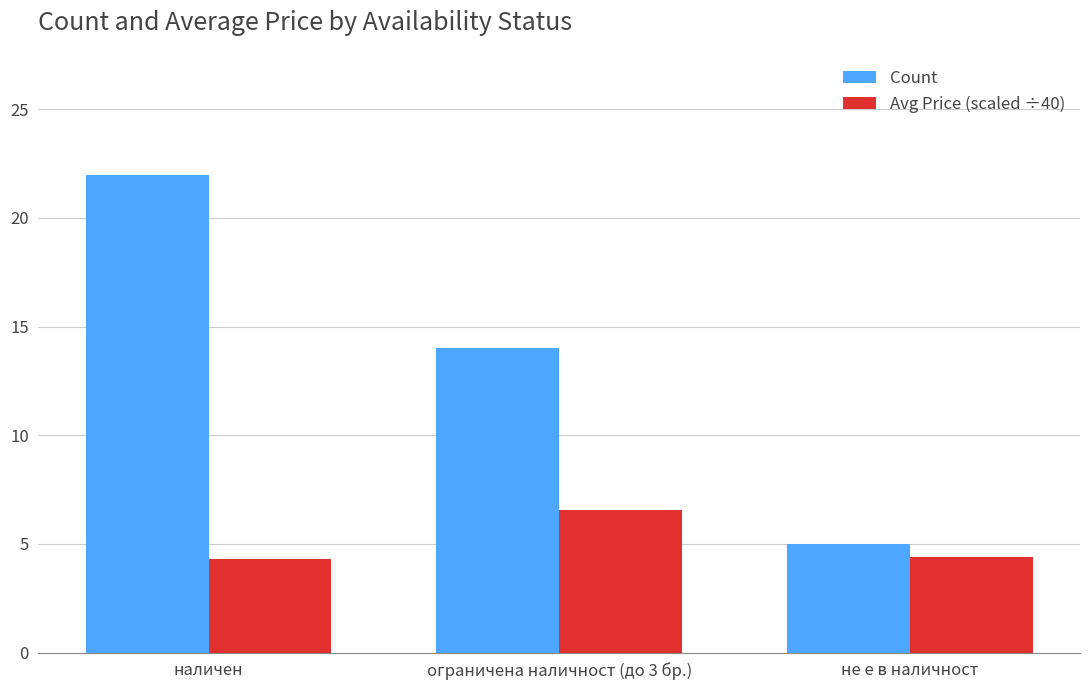

What are all the series names shown in the legend?

Count, Avg Price (scaled ÷40)